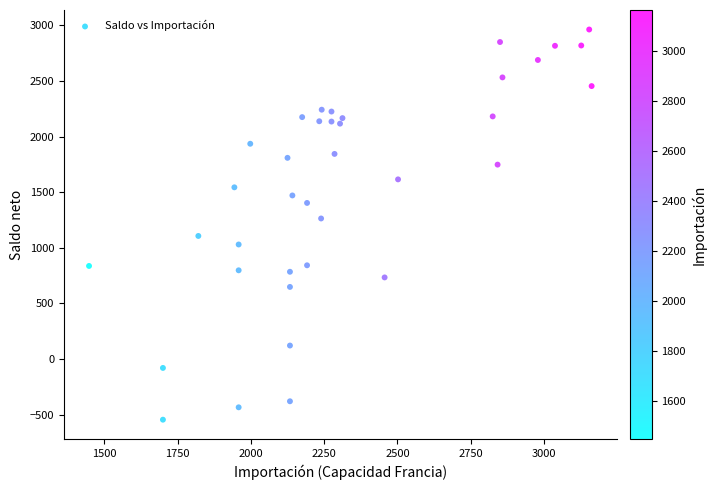

What is the range of X values (max minus min)?

1714.6